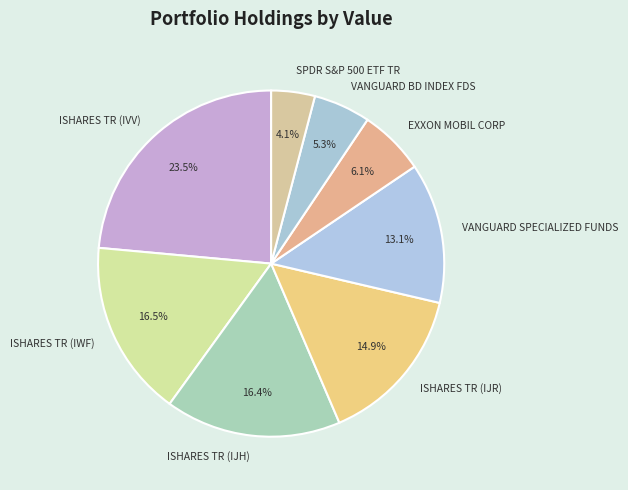

How many slices are in this pie chart?

8